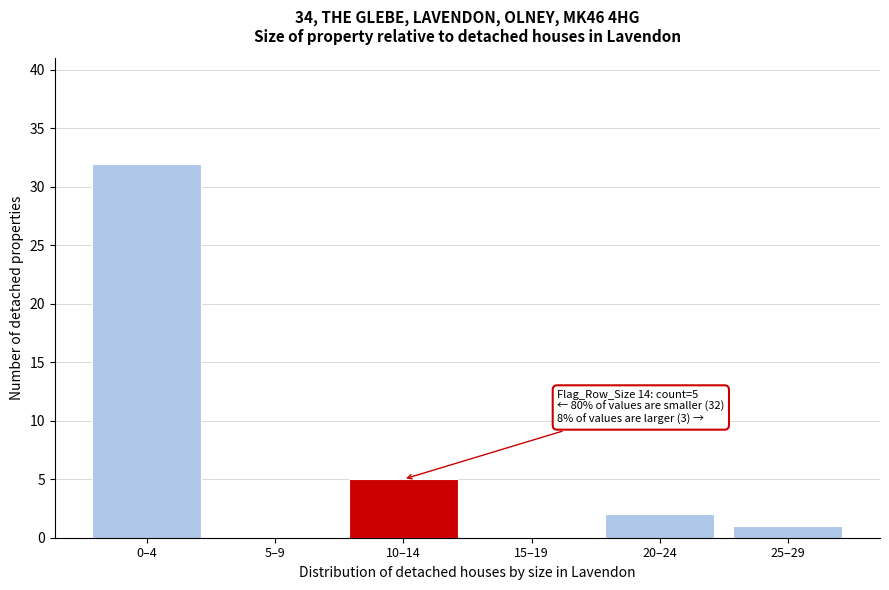

Reading left to right, transcribe all the data shown in this chart.

0–4=32	5–9=0	10–14=5	15–19=0	20–24=2	25–29=1